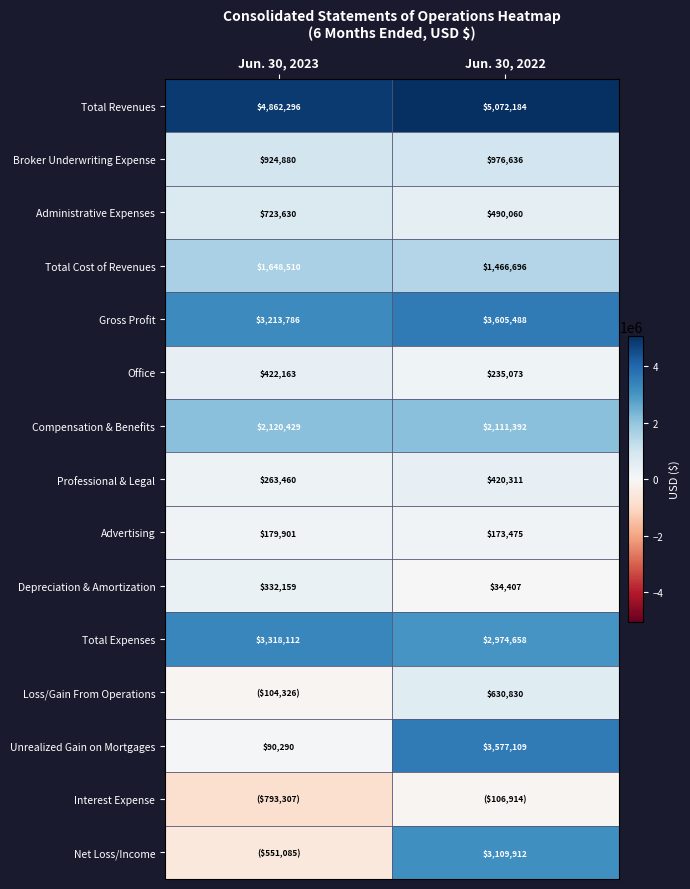

Which category has the highest value in the Depreciation & Amortization series?

Jun. 30, 2023